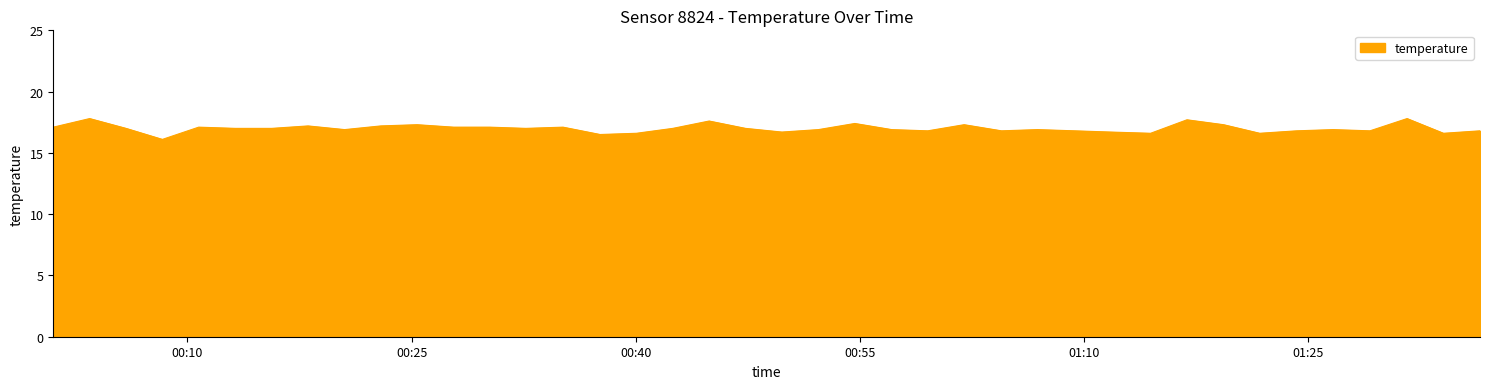

Rank the categories by value from highest to lowest.

2023-09-30T00:03:27, 2023-09-30T01:31:38, 2023-09-30T01:16:54, 2023-09-30T00:44:55, 2023-09-30T00:54:40, 2023-09-30T00:25:22, 2023-09-30T01:01:59, 2023-09-30T01:19:21, 2023-09-30T00:18:04, 2023-09-30T00:22:56, 2023-09-30T00:01:01, 2023-09-30T00:10:45, 2023-09-30T00:27:48, 2023-09-30T00:30:14, 2023-09-30T00:35:08, 2023-09-30T00:05:53, 2023-09-30T00:13:12, 2023-09-30T00:15:38, 2023-09-30T00:32:39, 2023-09-30T00:42:29, 2023-09-30T00:47:21, 2023-09-30T00:20:31, 2023-09-30T00:52:14, 2023-09-30T00:57:08, 2023-09-30T01:06:54, 2023-09-30T01:26:41, 2023-09-30T00:59:33, 2023-09-30T01:04:29, 2023-09-30T01:09:23, 2023-09-30T01:24:15, 2023-09-30T01:29:09, 2023-09-30T01:36:31, 2023-09-30T00:49:47, 2023-09-30T01:11:48, 2023-09-30T00:40:03, 2023-09-30T01:14:28, 2023-09-30T01:21:46, 2023-09-30T01:34:04, 2023-09-30T00:37:37, 2023-09-30T00:08:19